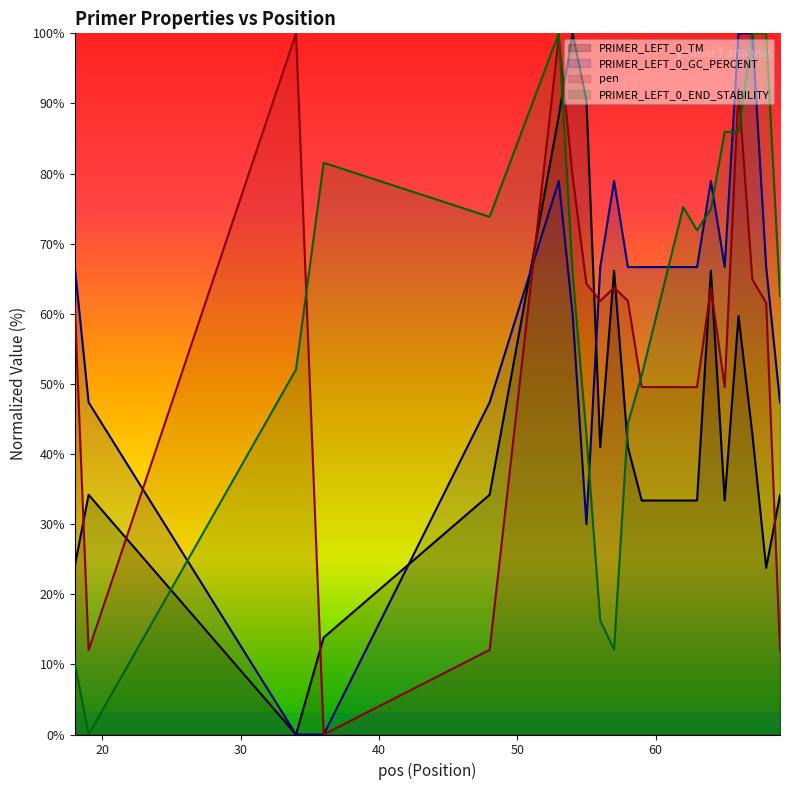

After their last crossing, which series has the higher values: PRIMER_LEFT_0_GC_PERCENT or pen?

PRIMER_LEFT_0_GC_PERCENT